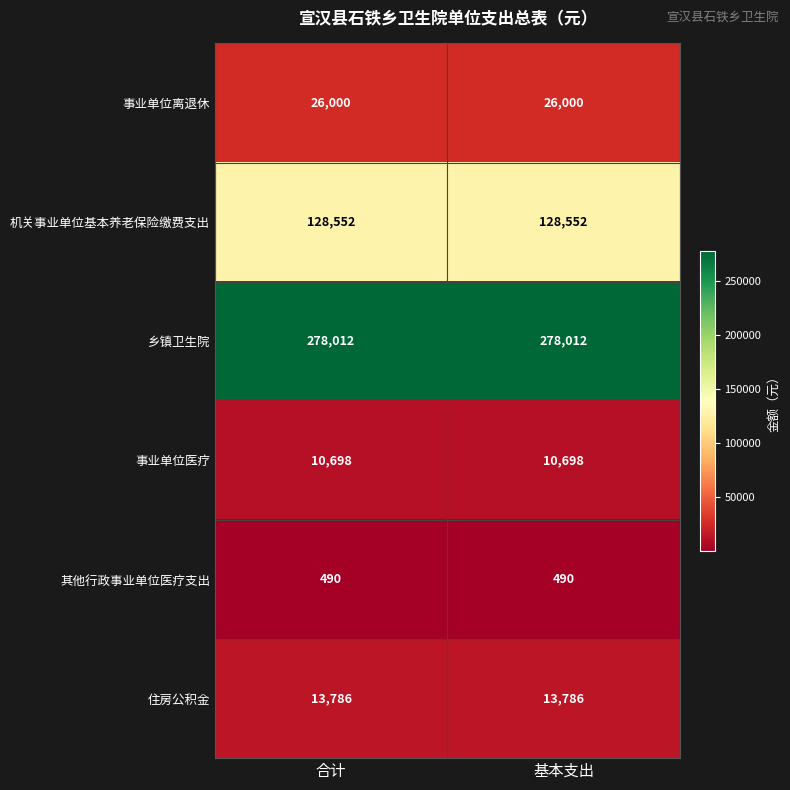

Is the value of 乡镇卫生院 at 合计 greater than the value of 事业单位离退休 at 基本支出?

Yes